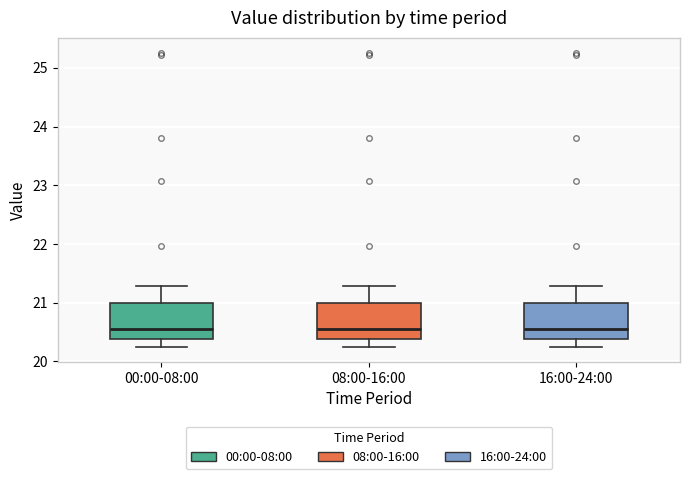

Reading left to right, read every box against the y-axis: the position of its median line, the range the box covers, and the ends of its whiskers. The values are not printed on the chart, so give them approximately, as read against the axis.

00:00-08:00: median 20.6, box 20.4 to 21.0, whiskers 20.2 to 21.3
08:00-16:00: median 20.6, box 20.4 to 21.0, whiskers 20.2 to 21.3
16:00-24:00: median 20.6, box 20.4 to 21.0, whiskers 20.2 to 21.3